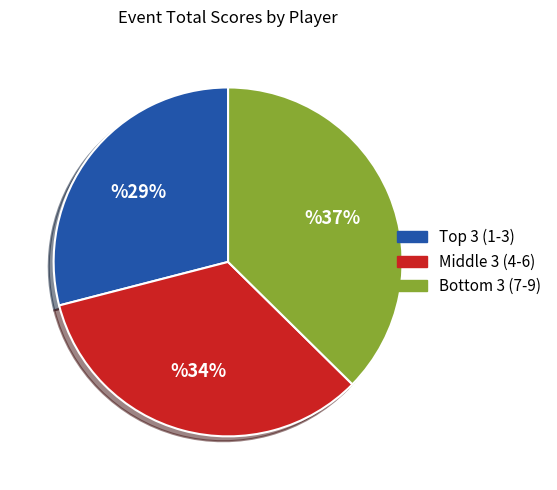

Does any single category account for the majority?

No